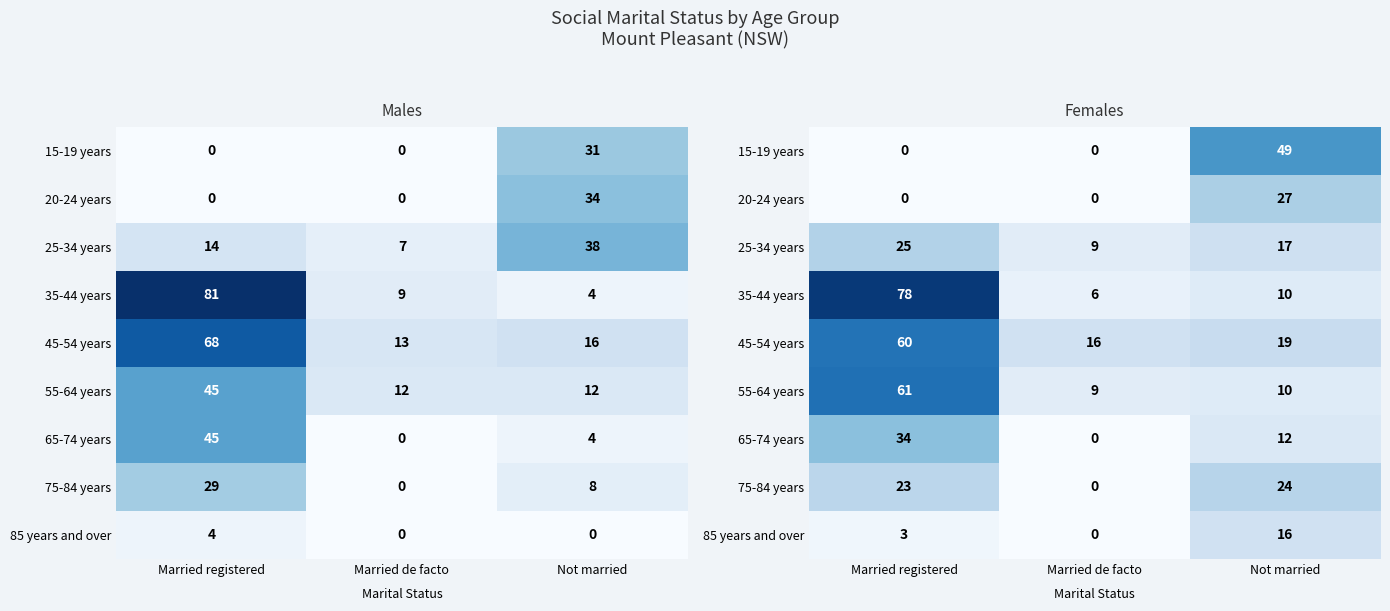

What is the total value across all series at Married de facto?

40